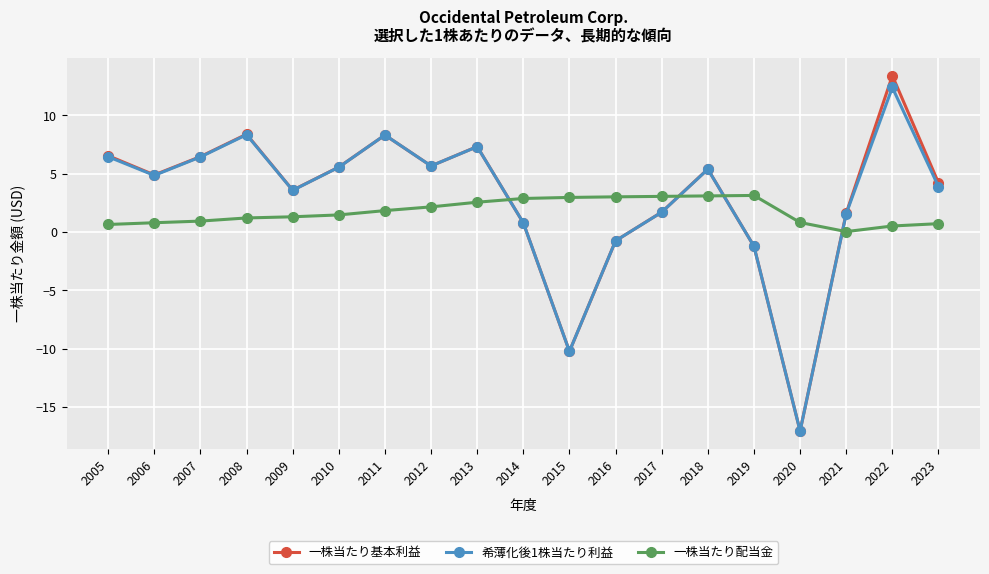

What is the total value across all series at 2015?

-17.5